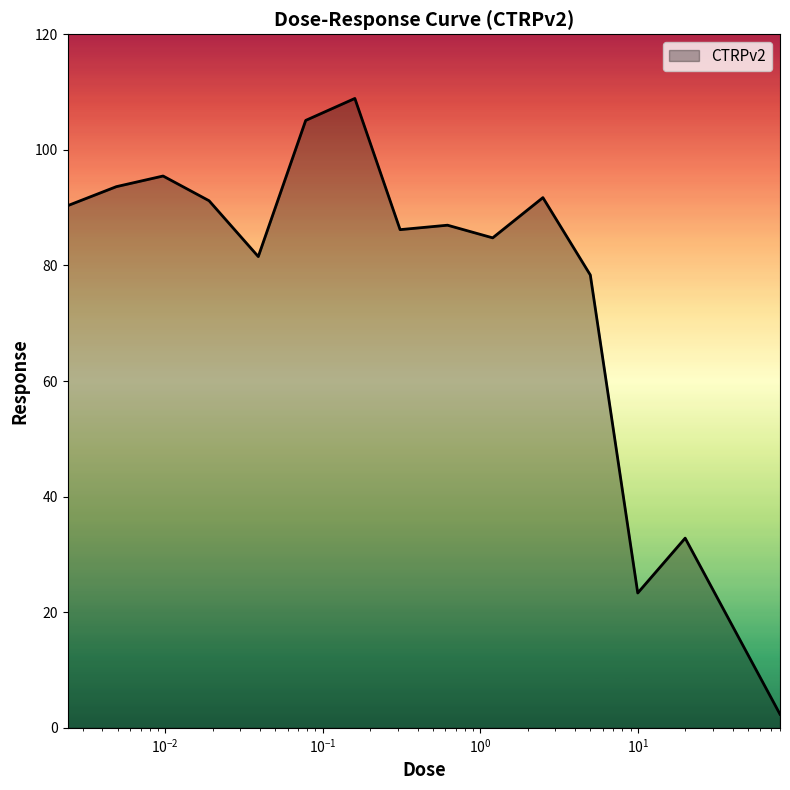

What is the maximum value shown in the chart?

108.9